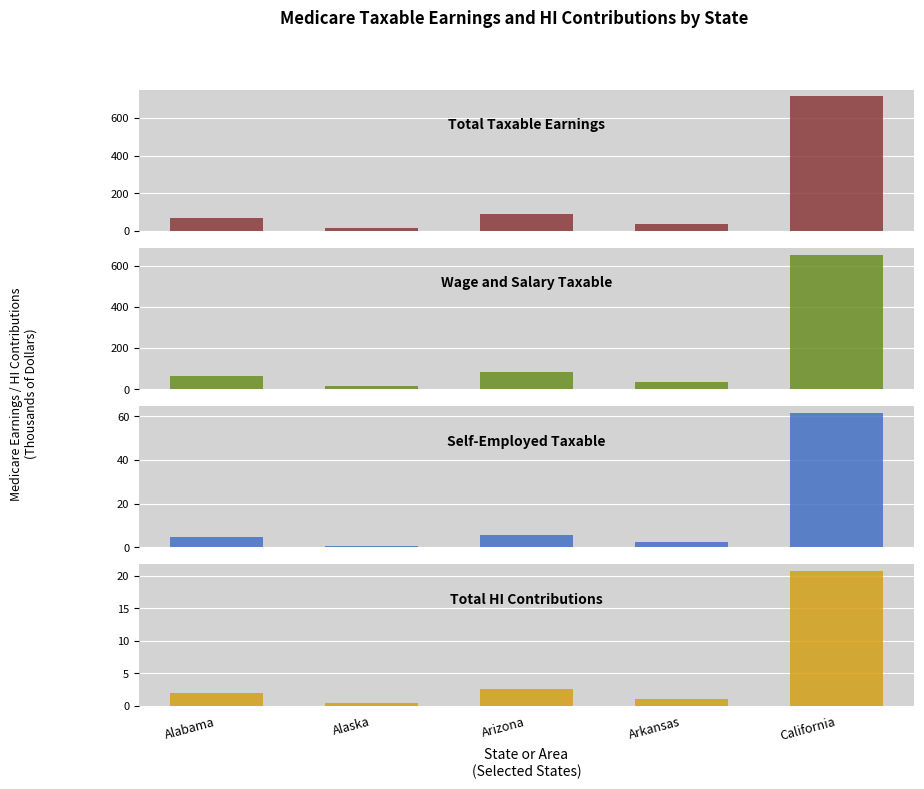

The Self-Employed Taxable series shows 99734215 at California. True or false?

False